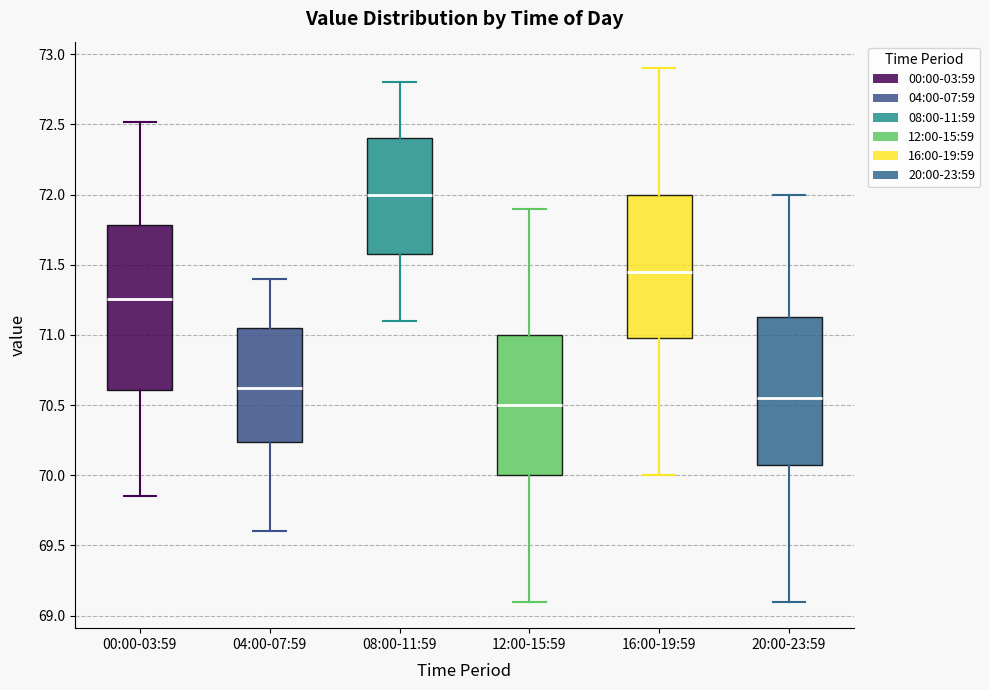

Which box is the tallest, from its lower edge to its upper edge?

00:00-03:59